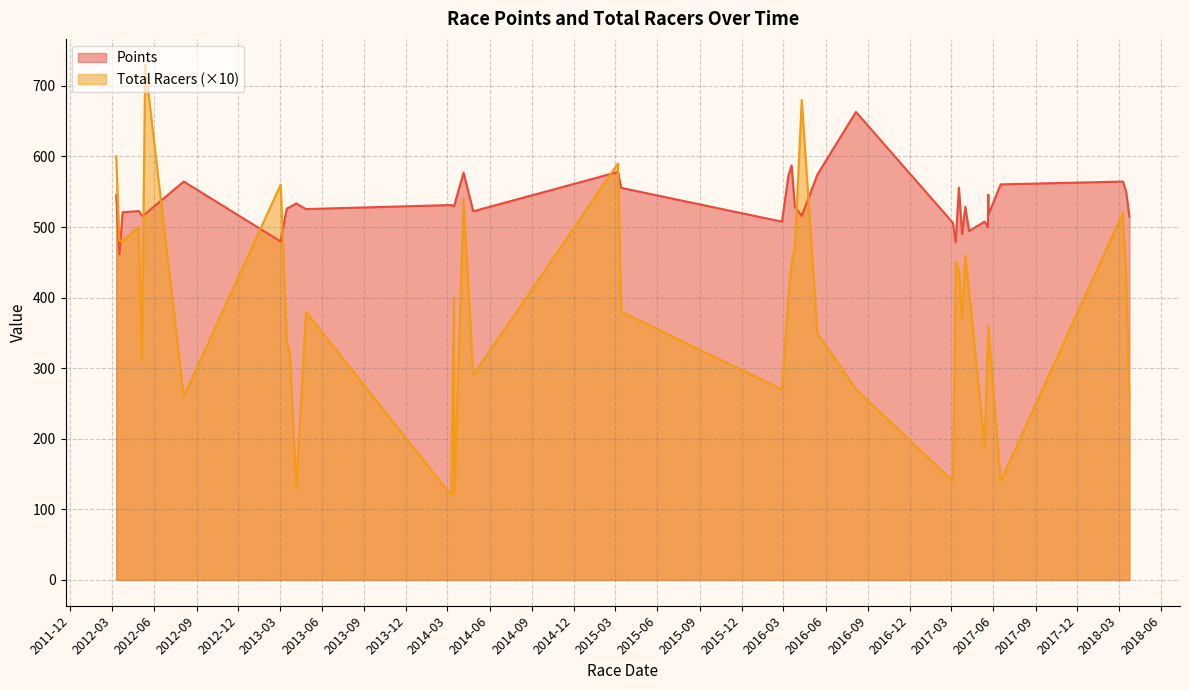

The value of Total Racers at 37 is 315.6. True or false?

False